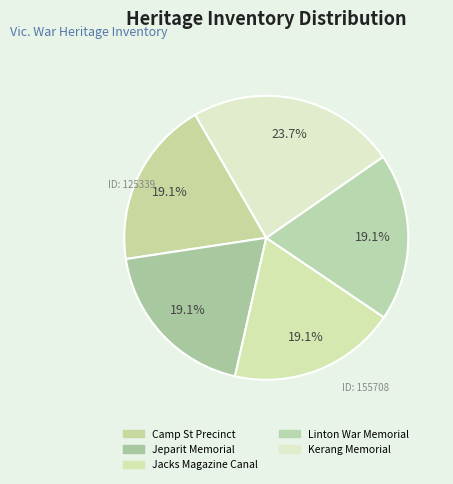

How many slices are in this pie chart?

5